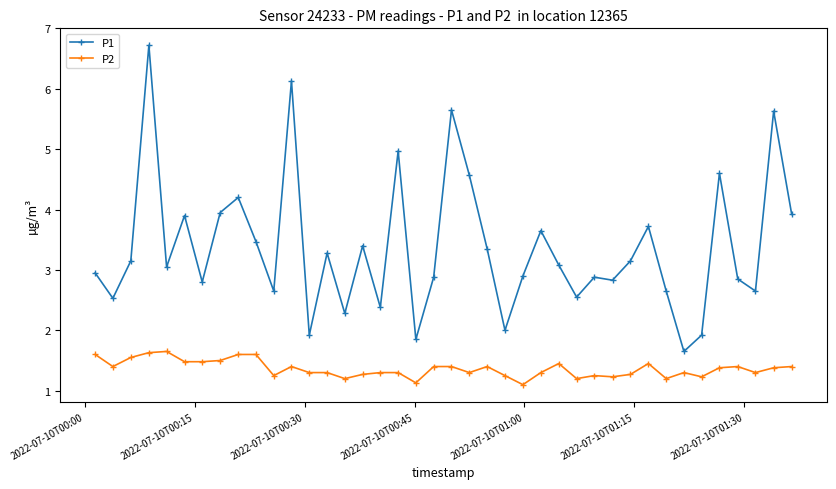

List the series in order of their overall mean, highest first.

P1, P2